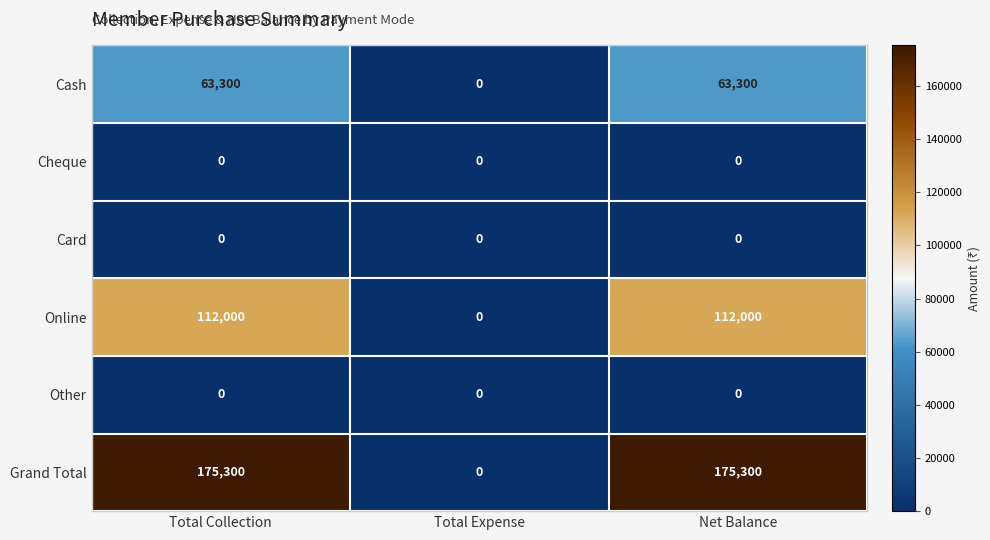

The Grand Total series shows 175300 at Total Collection. True or false?

True